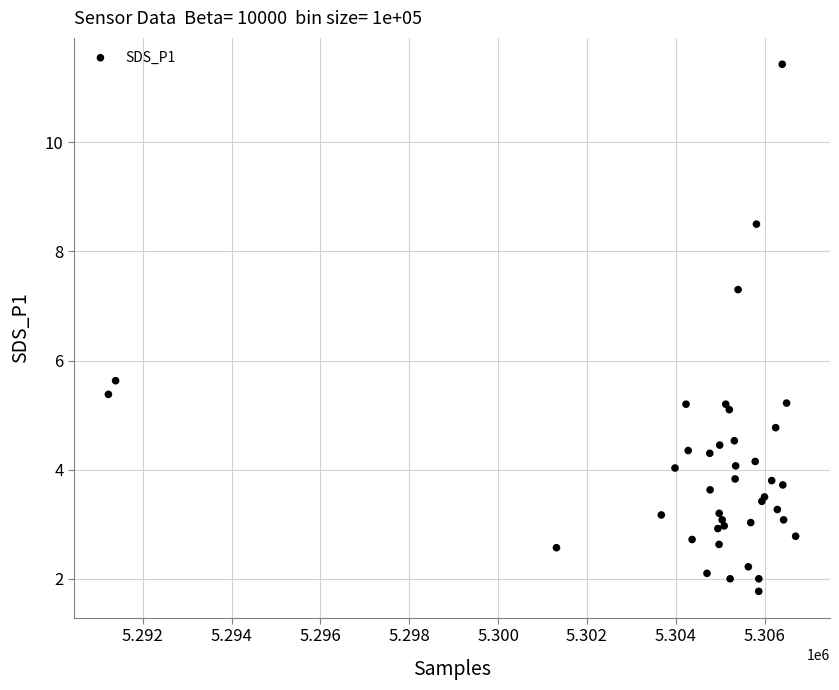

What Y value in the scatter plot is closest to 6?

5.6